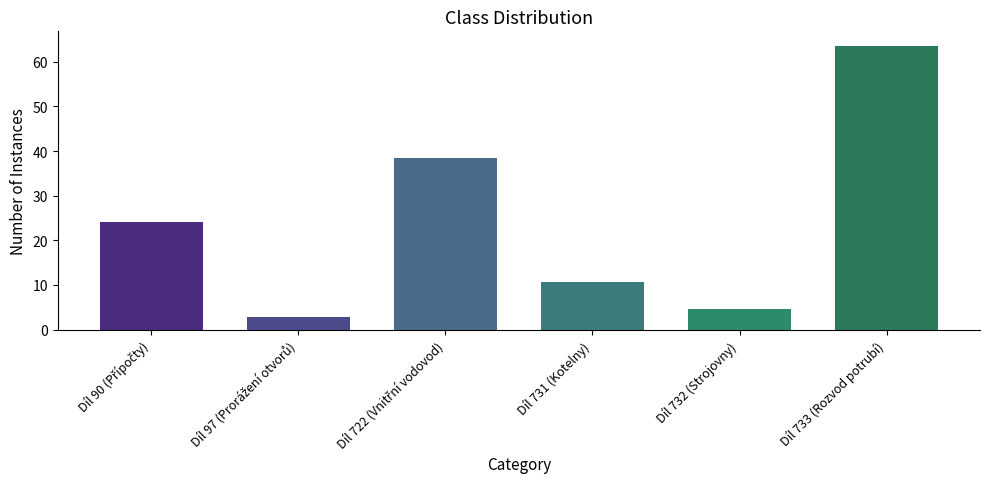

At which category does the chart reach its peak across all series?

Díl 733 (Rozvod potrubí)